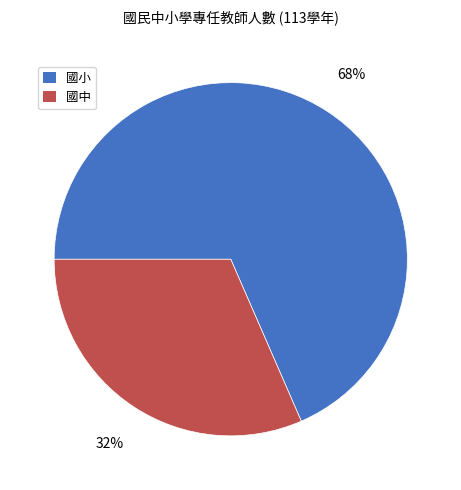

Is the sum of 國中 and 國小 greater than half?

Yes